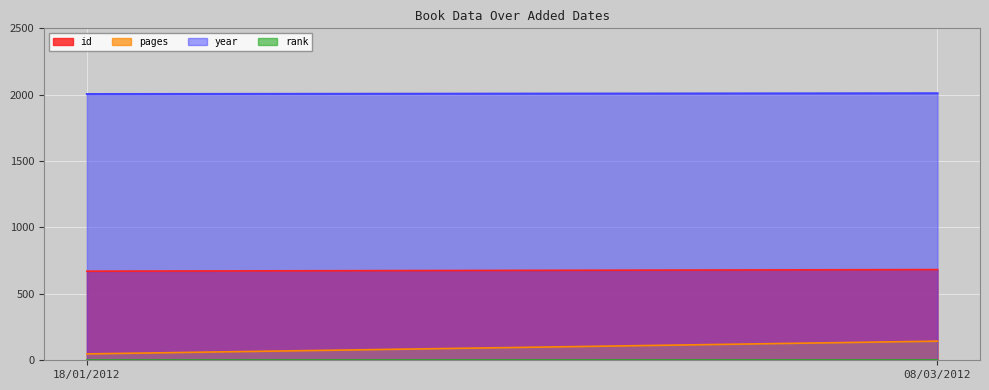

List the labels in order of year value, largest first.

08/03/2012, 18/01/2012